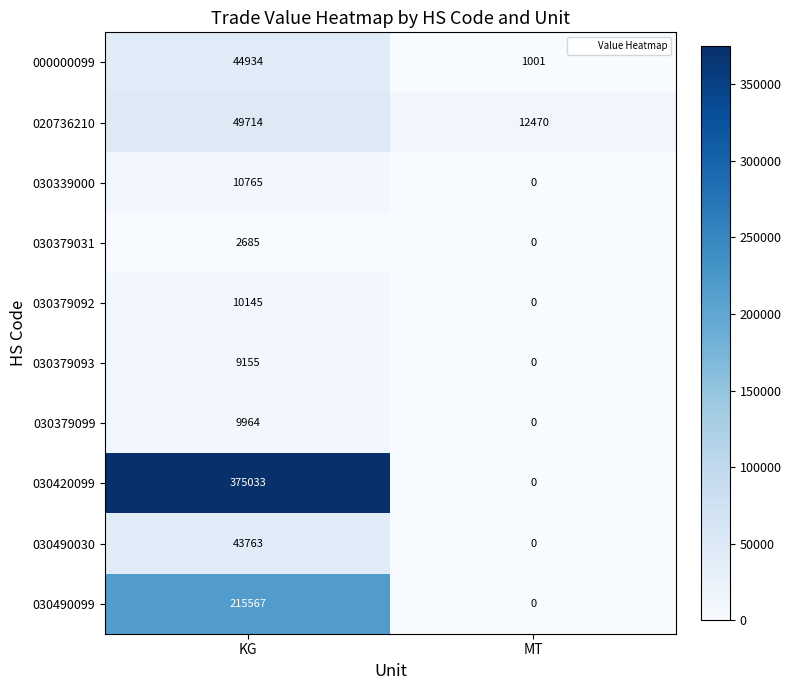

How many series are shown in this chart?

10